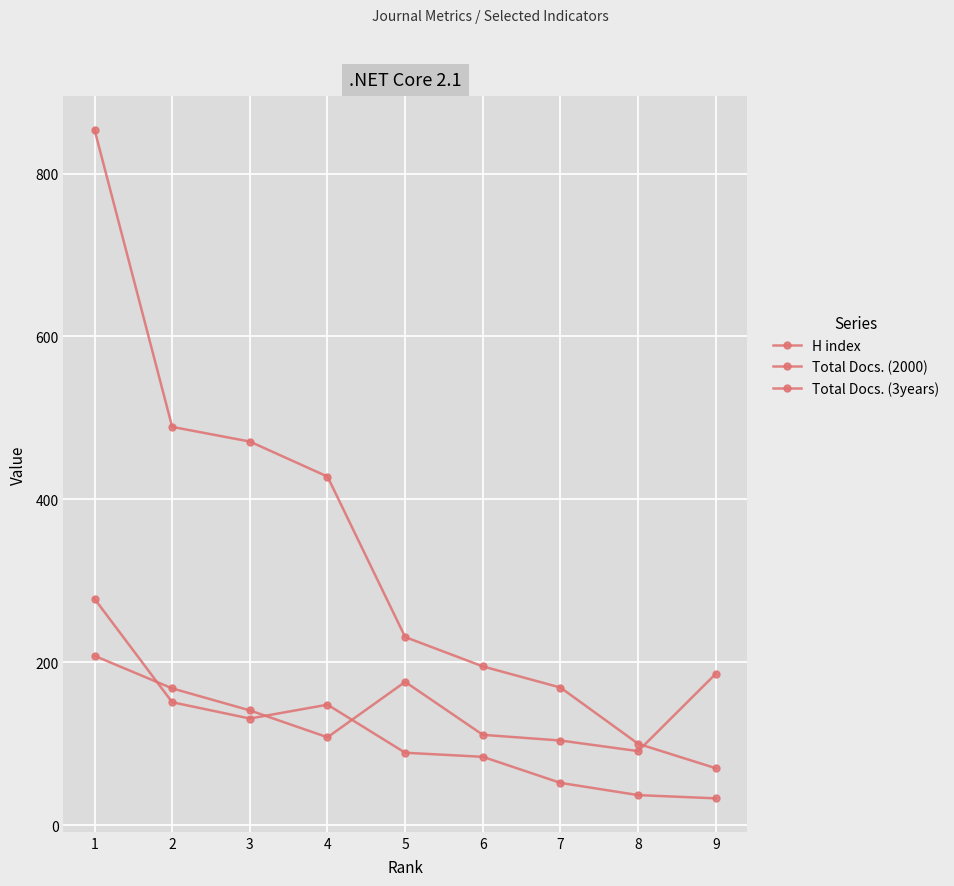

Does the chart have visible grid lines?

Yes